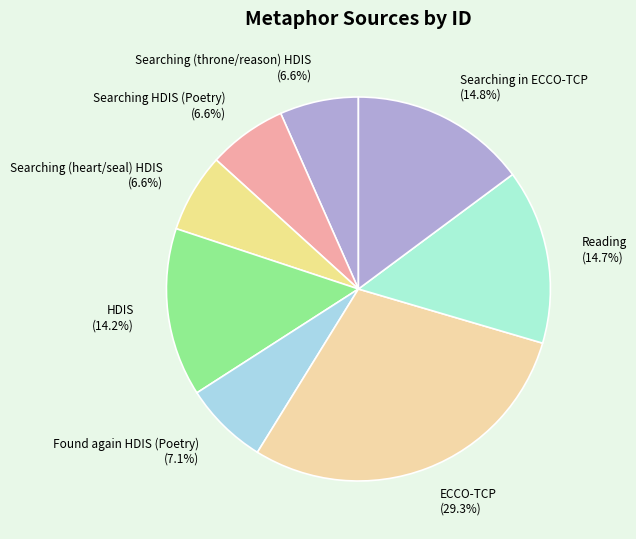

To the nearest percent, what is the difference between the Searching HDIS (Poetry) and Reading slice percentages?

8%